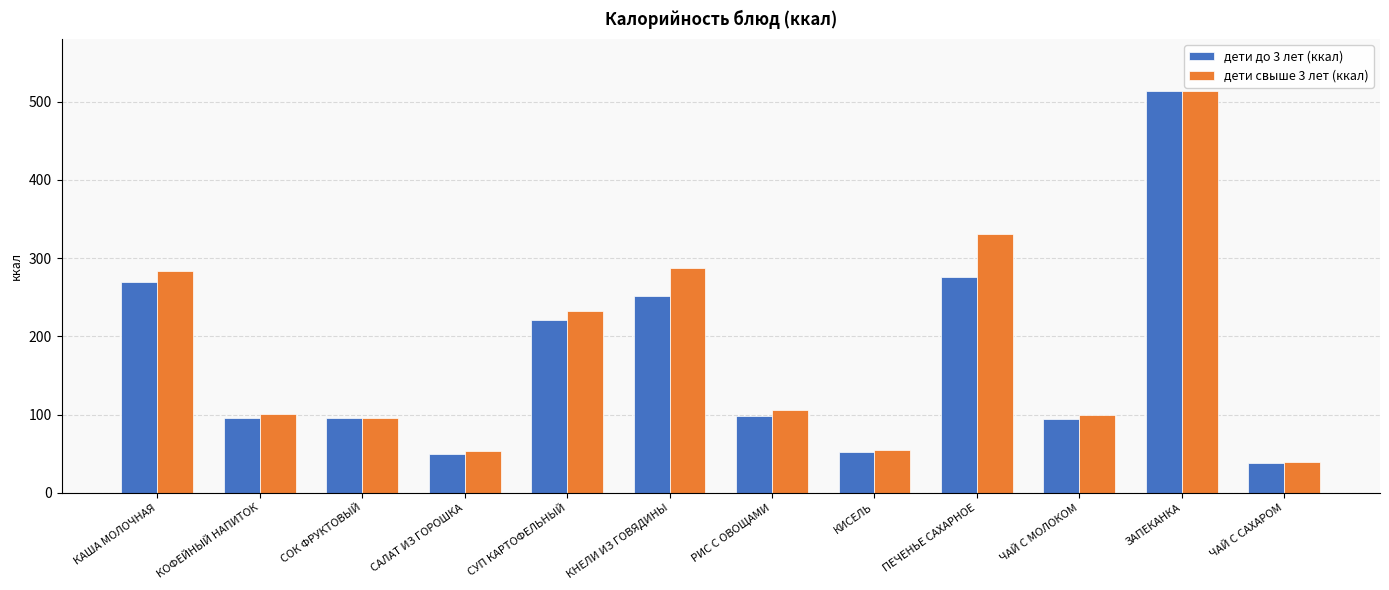

What is the average value of the дети до 3 лет (ккал) series?

171.4